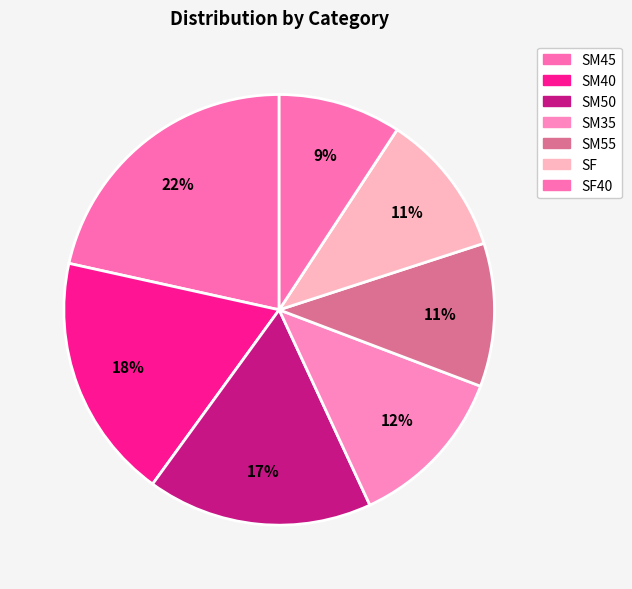

Count the number of slices in the pie.

7